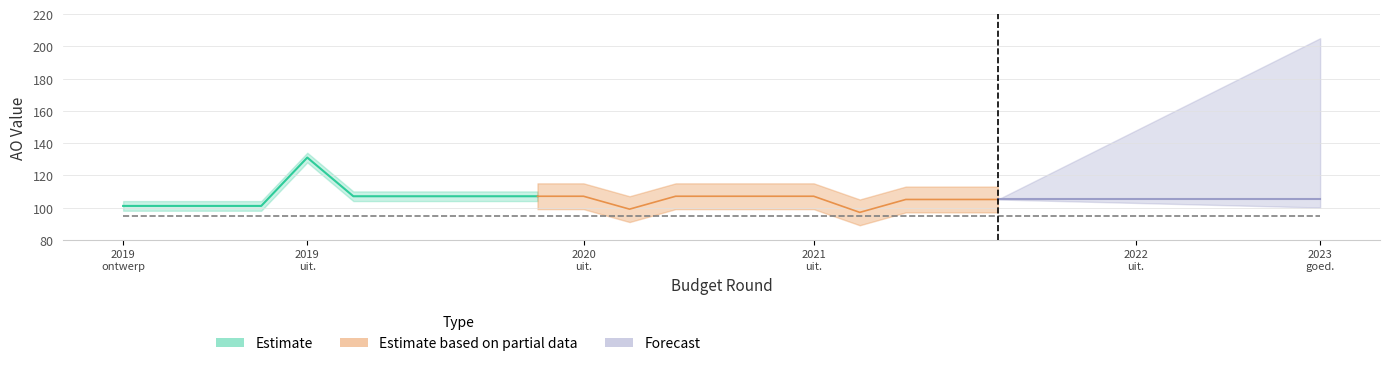

True or false: LO and AO intersect in this chart.

False